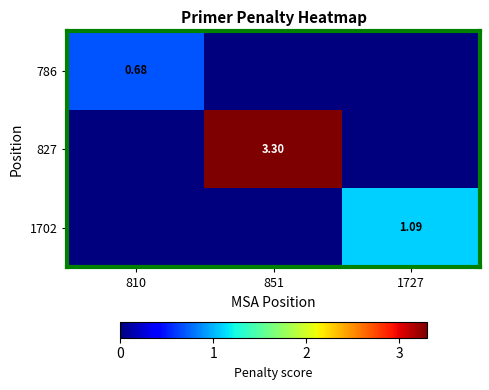

What is the difference between the maximum and minimum values in the 827 series?

3.3